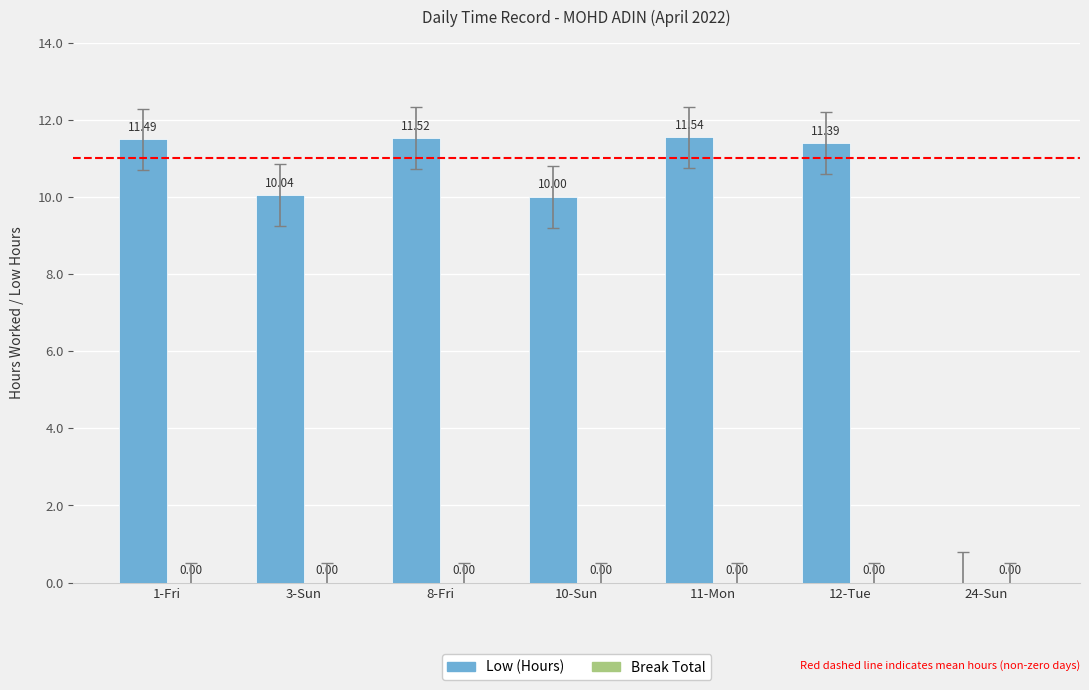

What is the change in value from 3-Sun to 24-Sun?

-10.0